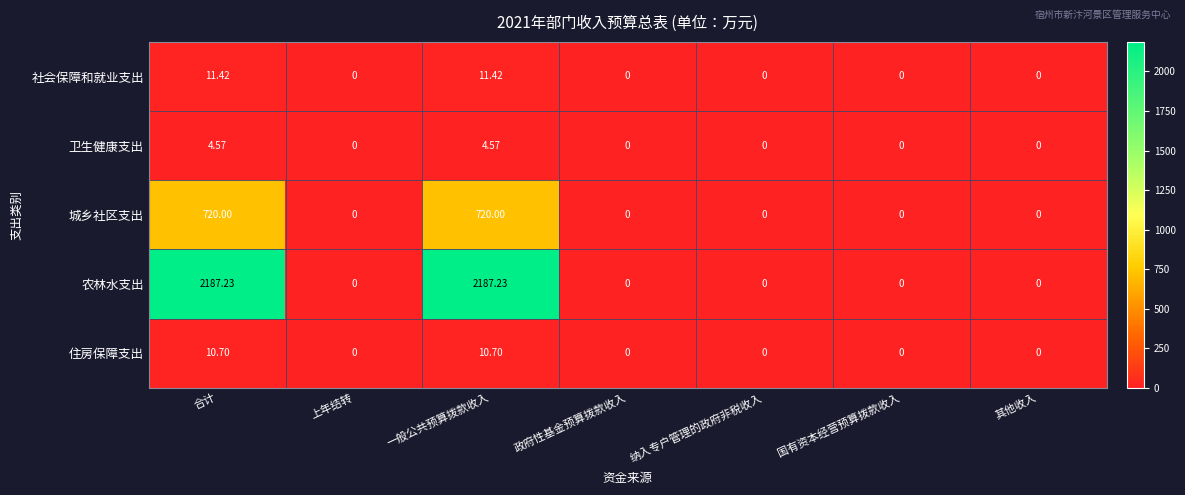

Which series changed the most between 合计 and 政府性基金预算拨款收入?

农林水支出